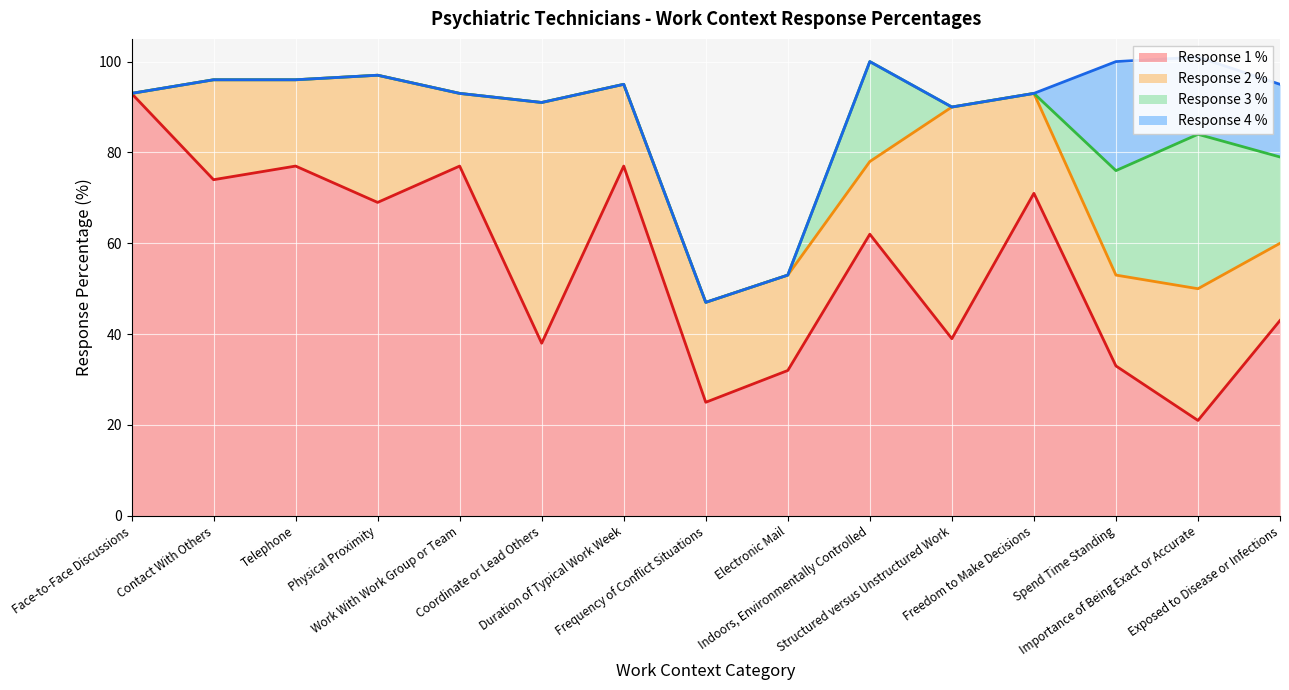

Which series changed the most between Duration of Typical Work Week and Exposed to Disease or Infections?

Response 1 %